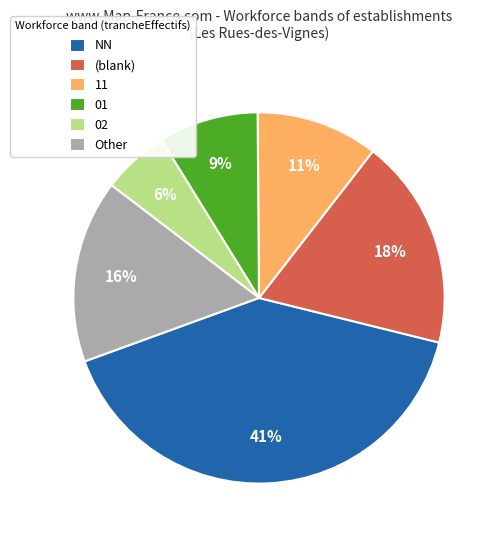

To the nearest percent, what is the difference between the largest and smallest slice percentages?

35%